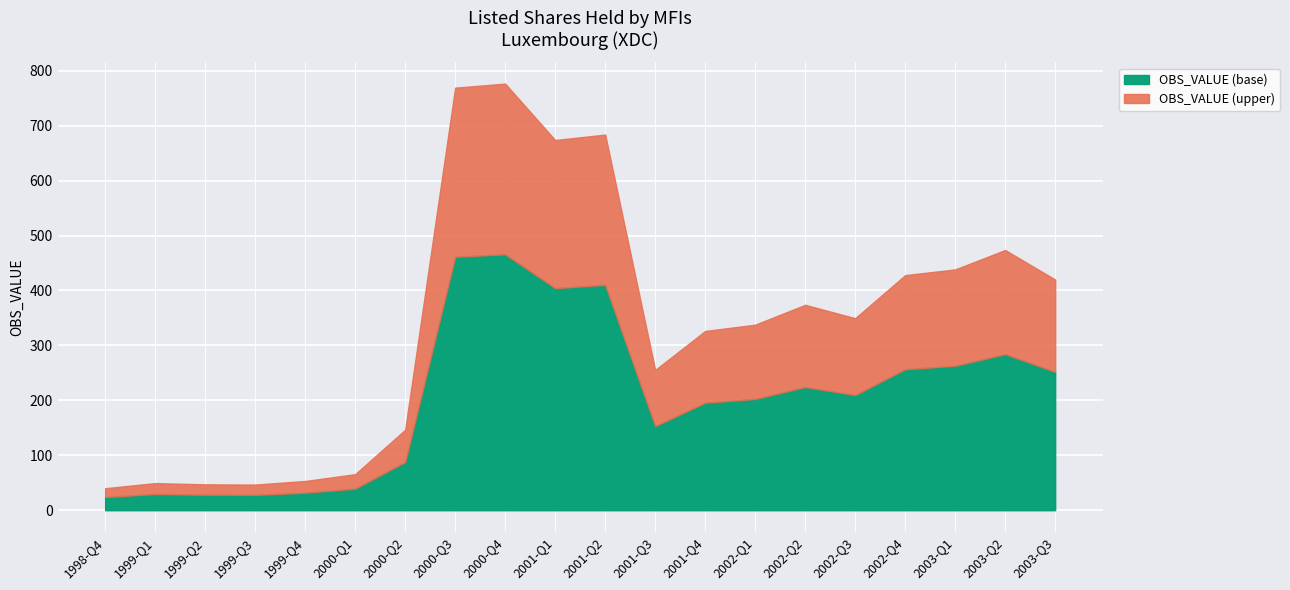

The value at 2001-Q2 is 964.0. True or false?

False